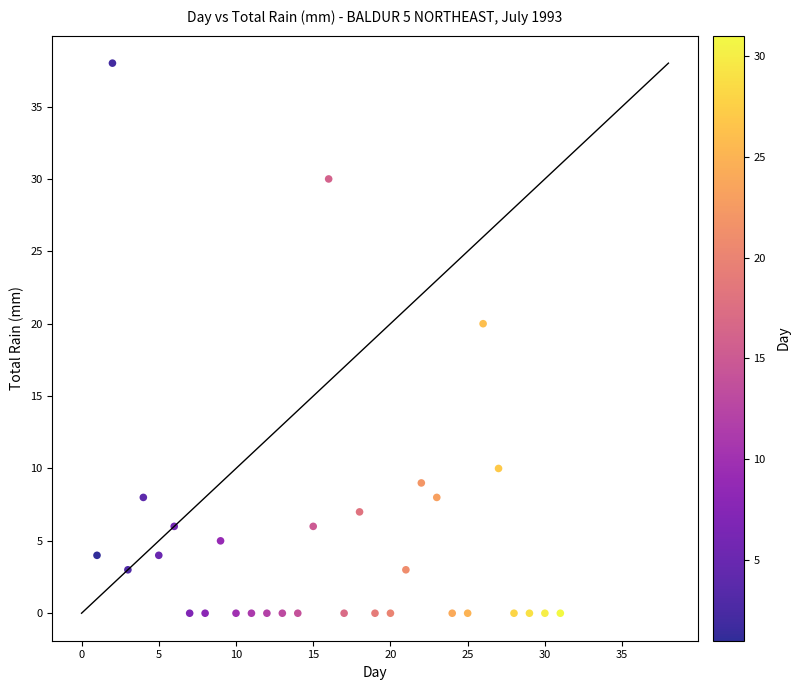

What Y value in the scatter plot is closest to 19?

20